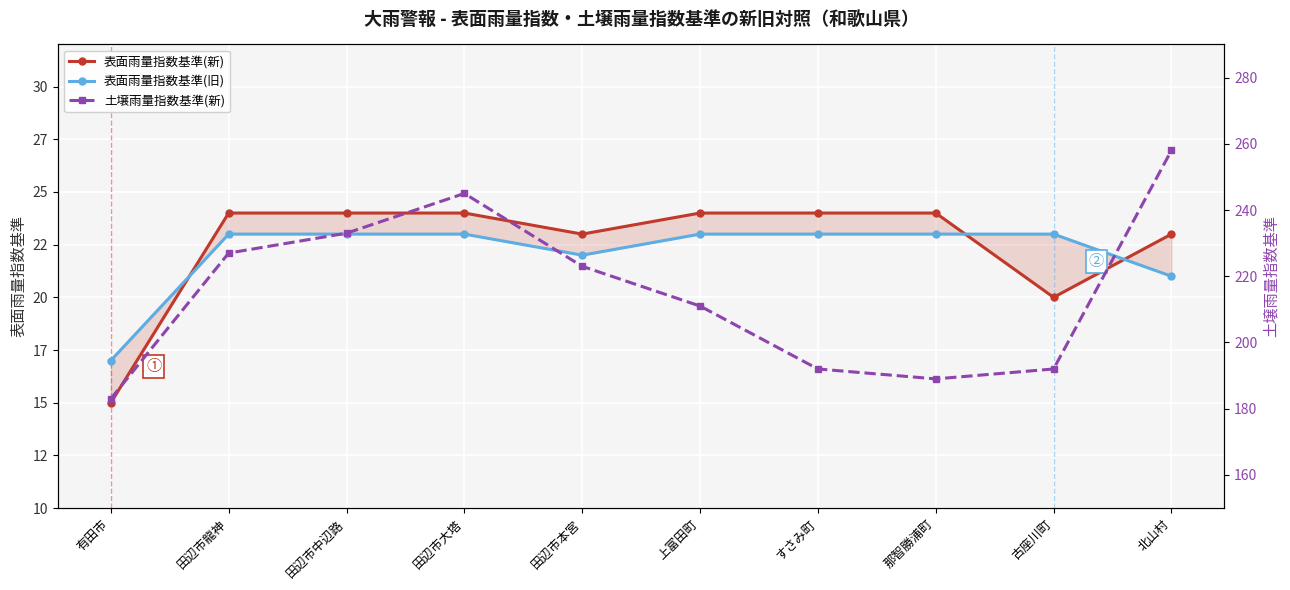

Is it true that 表面雨量指数基準(新) equals 24 at 田辺市龍神?

True